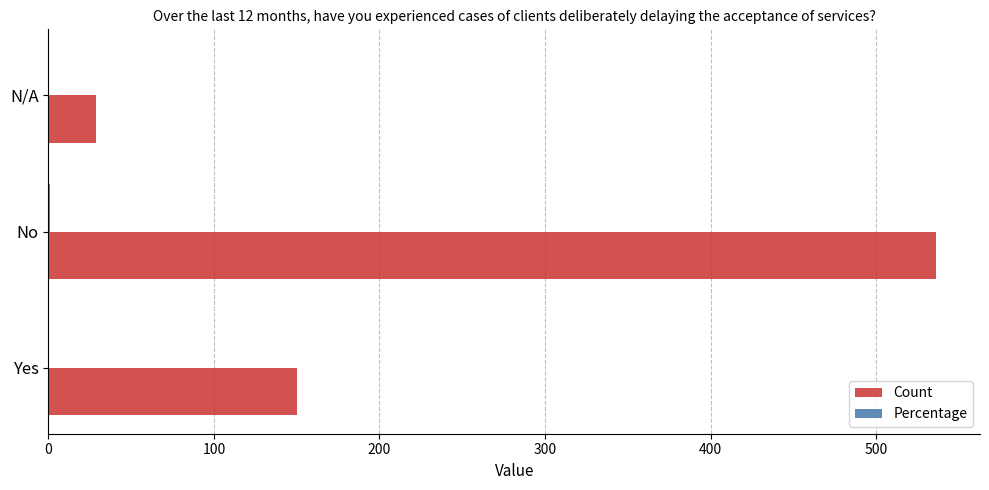

The value of Count at Yes is 232.2. True or false?

False